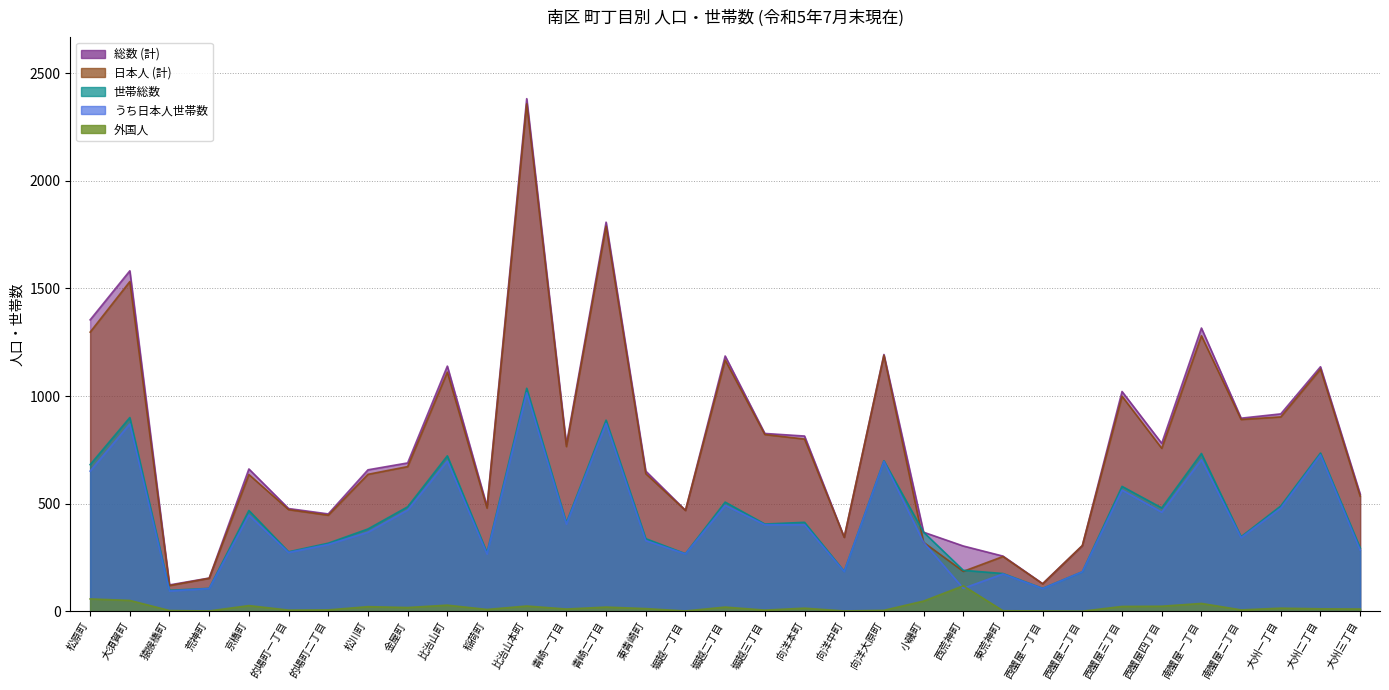

Where is 世帯総数 nearest to the value 566?

西蟹屋三丁目